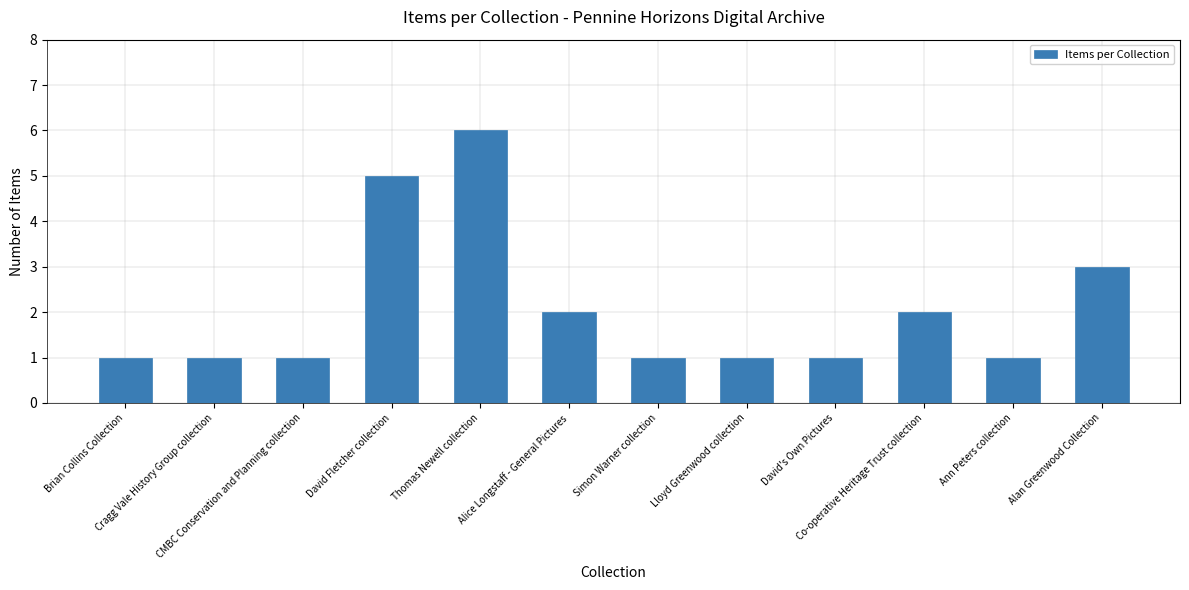

Is it true that the value at Co-operative Heritage Trust collection is 3?

False